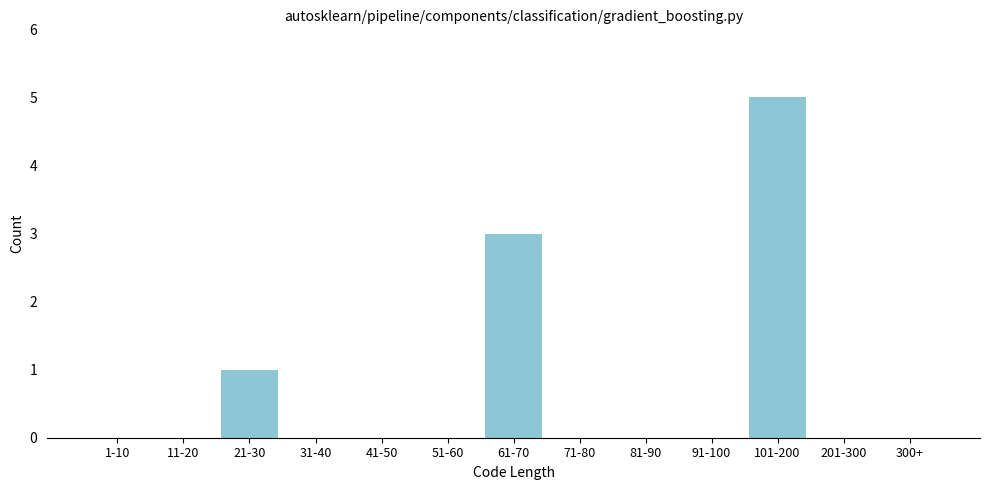

Reading left to right, list all the values displayed in this chart.

1-10=0	11-20=0	21-30=1	31-40=0	41-50=0	51-60=0	61-70=3	71-80=0	81-90=0	91-100=0	101-200=5	201-300=0	300+=0